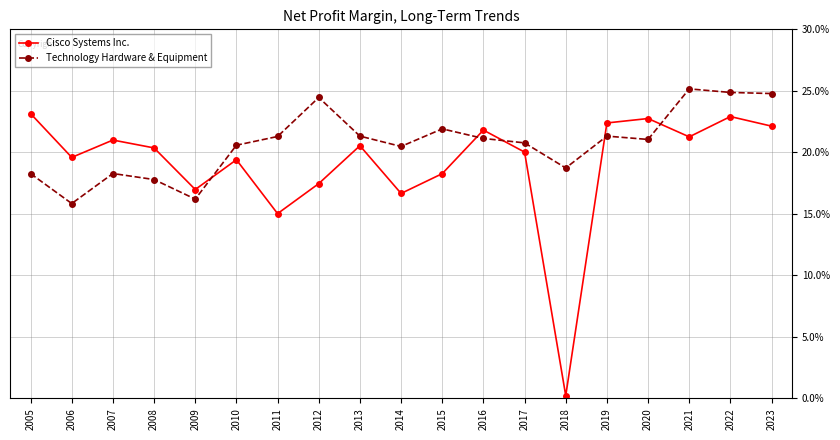

What are all the series names shown in the legend?

Cisco Systems Inc., Technology Hardware & Equipment